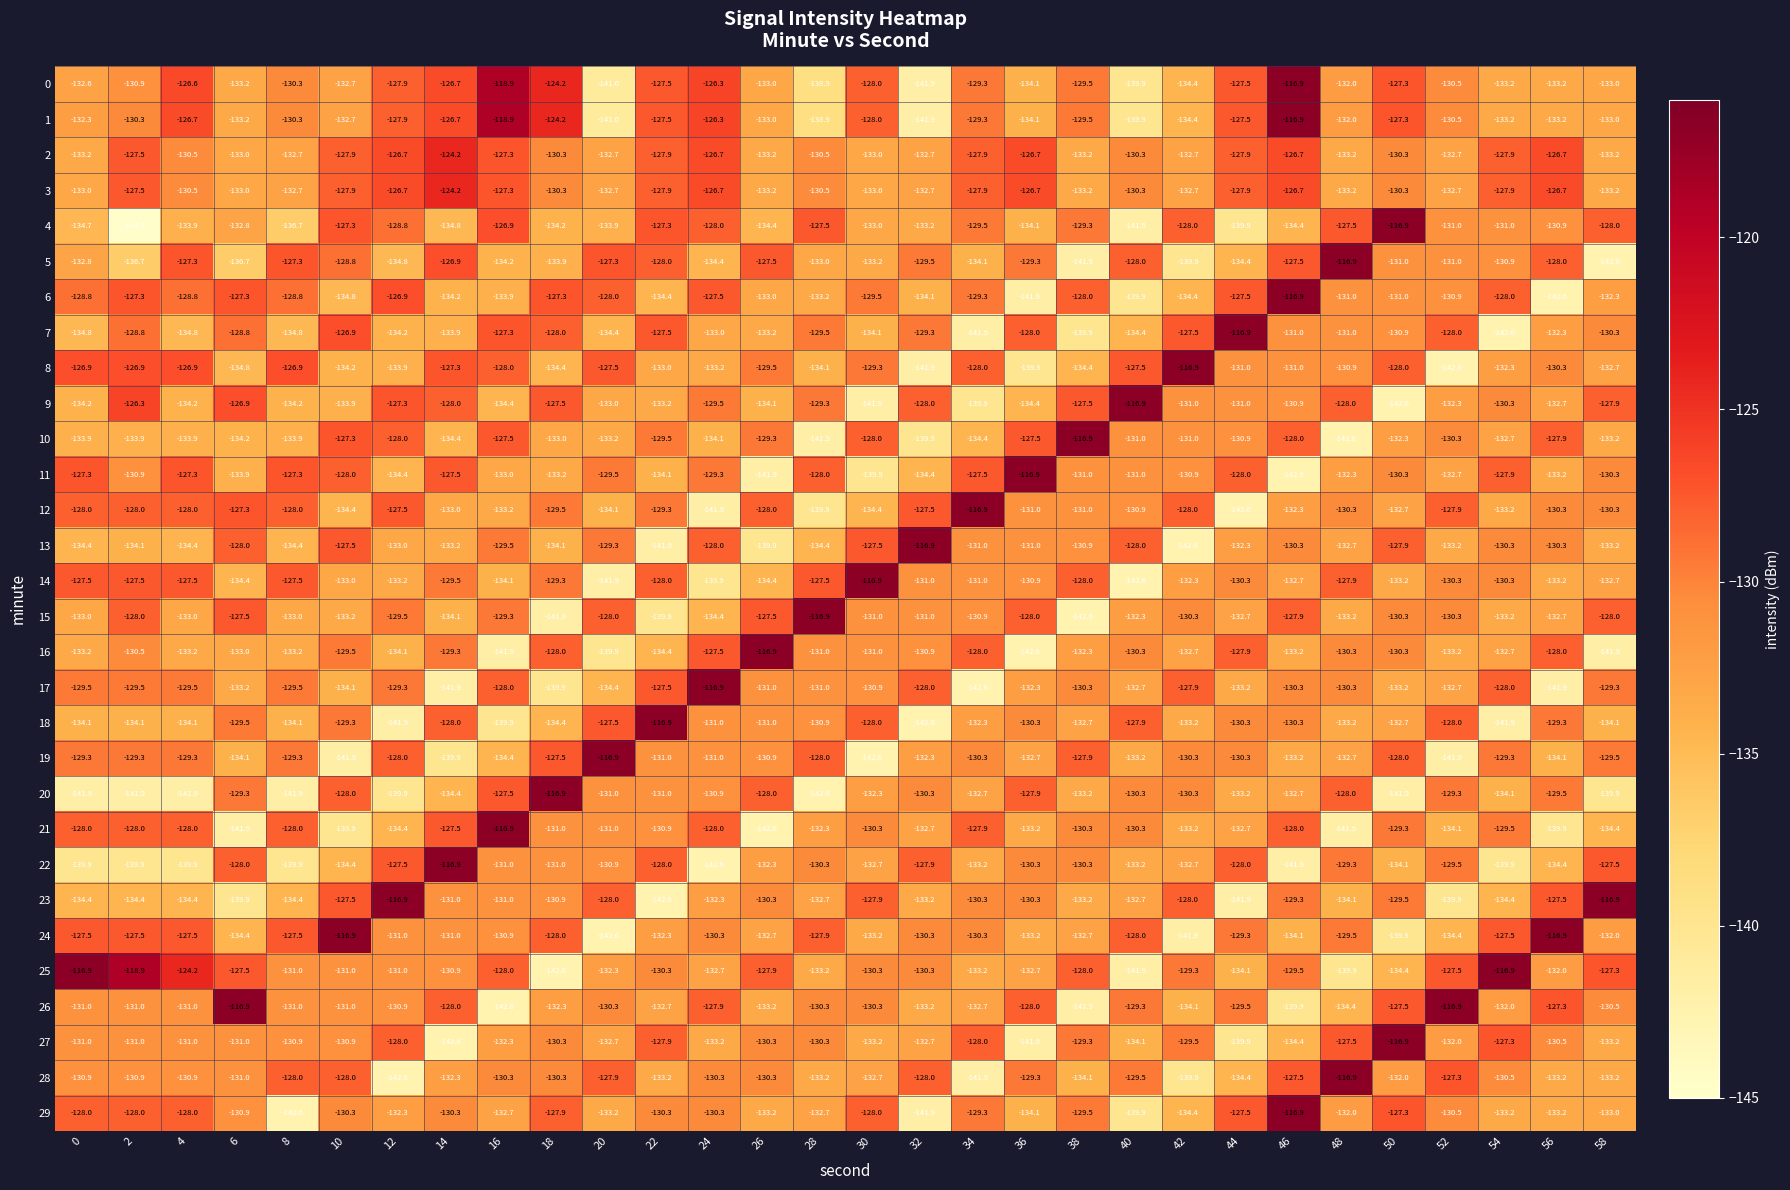

Is it true that 12 equals -68.8 at 10?

False